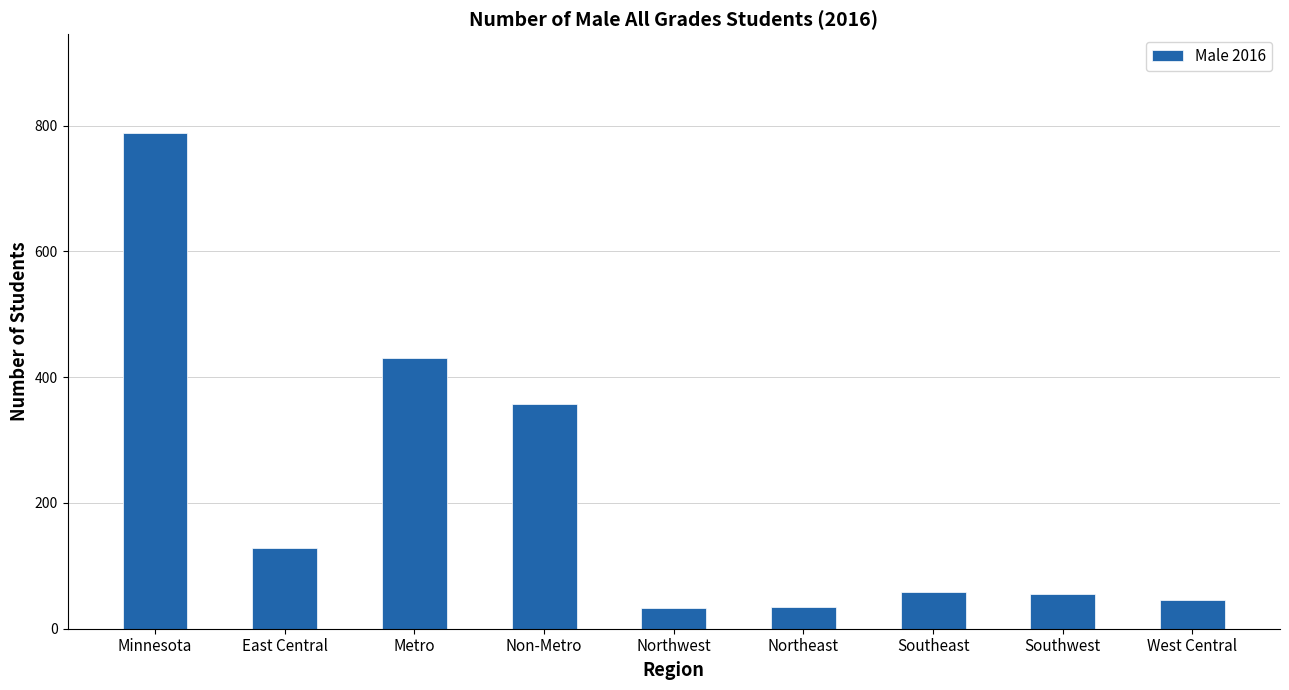

How many categories are shown in the chart?

9